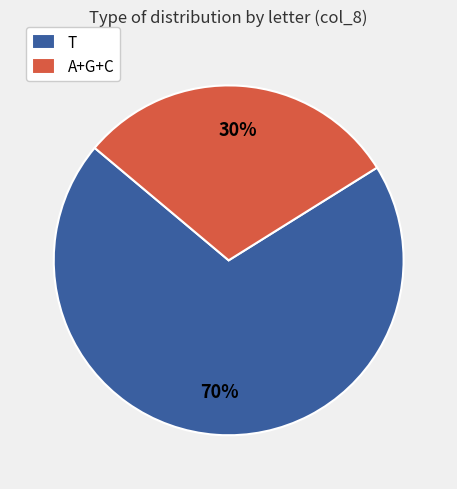

To the nearest percent, what is the average slice percentage?

50%